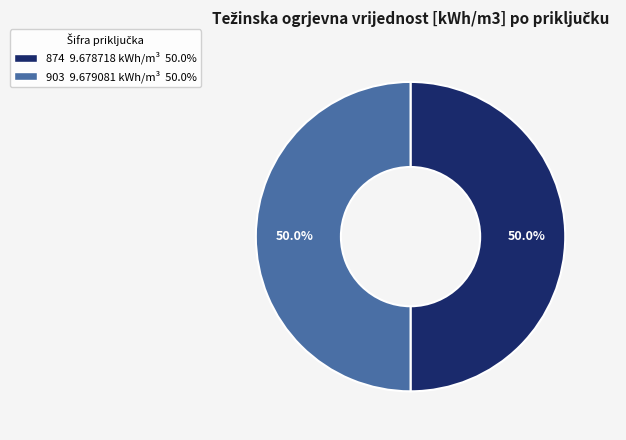

Combined, do 903 and 874 account for over 50%?

Yes